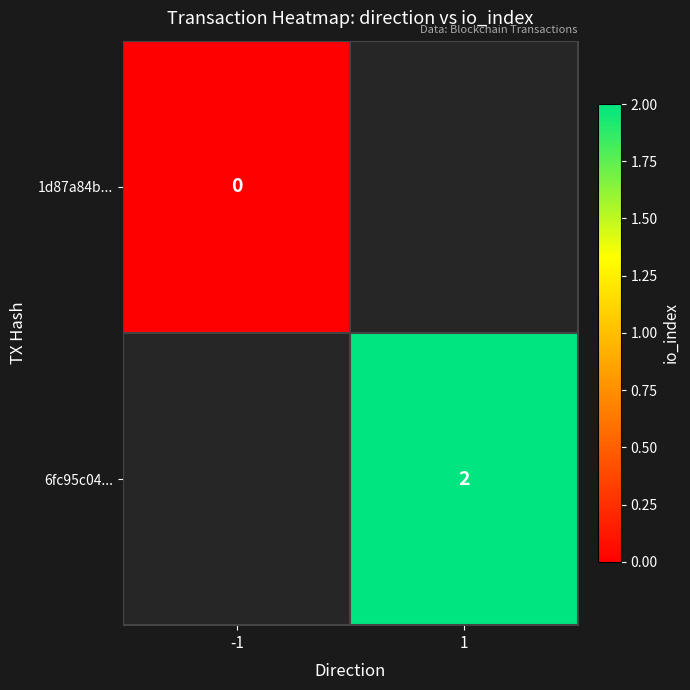

Is it true that 6fc95c04... equals 1 at 1?

False